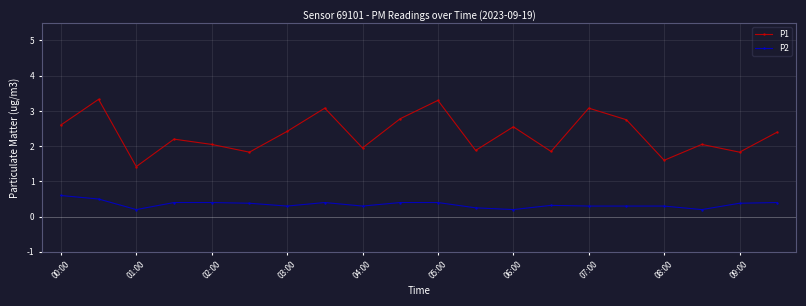

Which series has the largest total across all categories?

P1